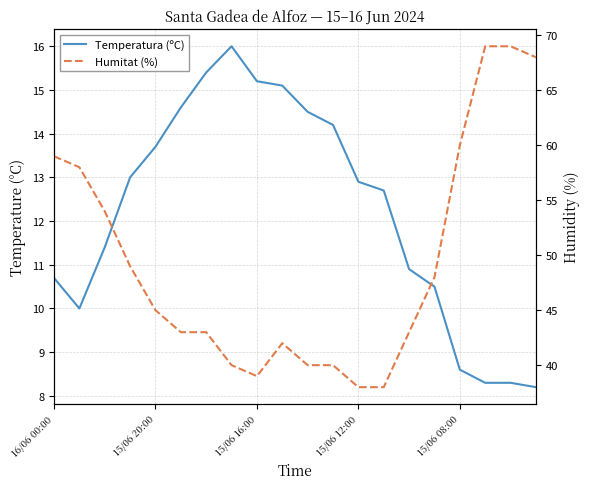

Which series changed the most between 16 and 17?

Humitat (%)